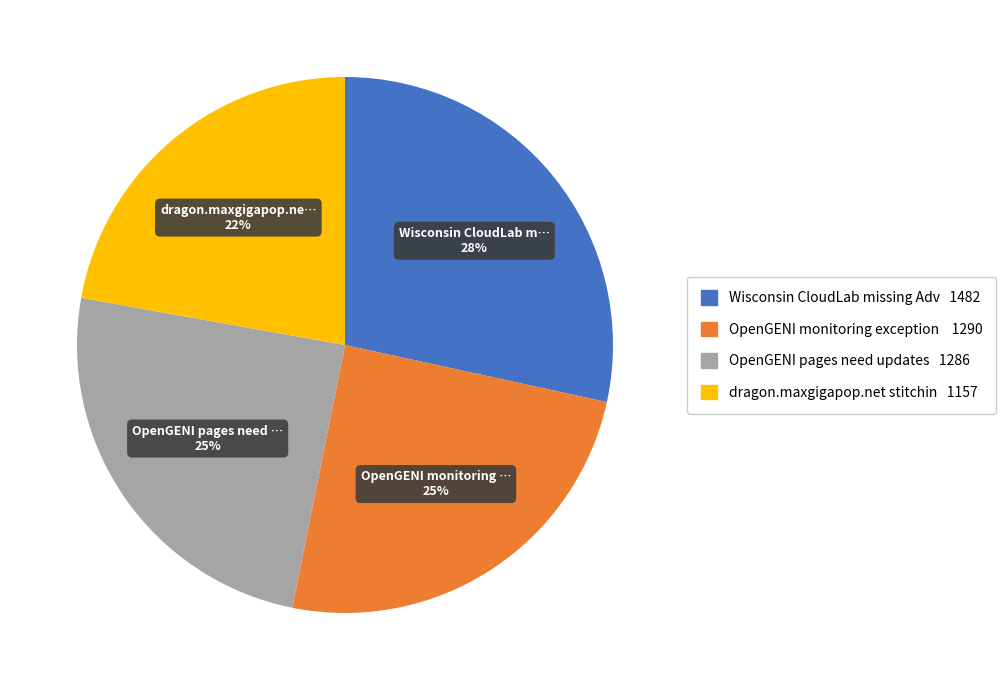

Is there a majority slice in this chart?

No